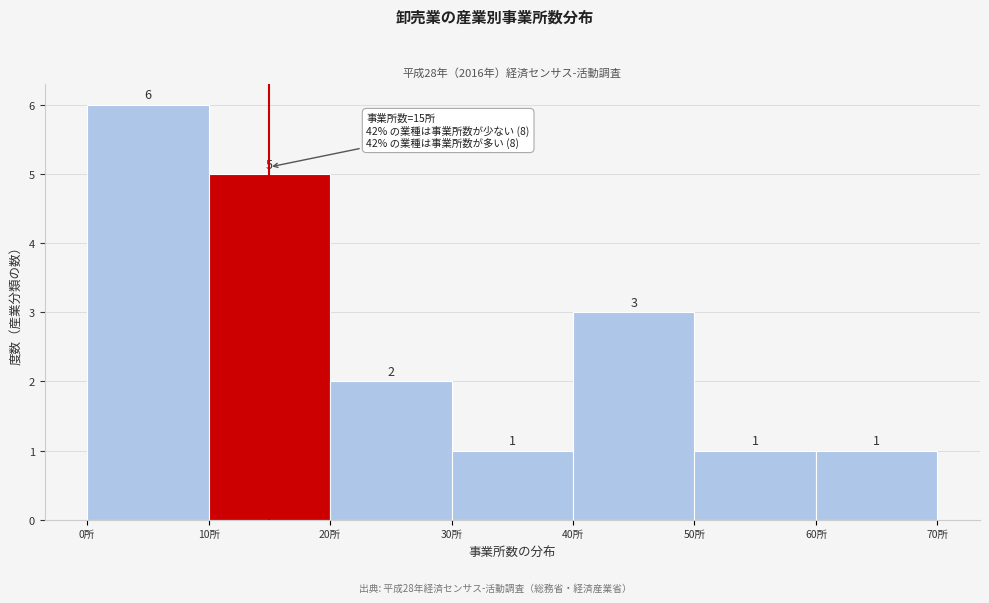

Reading left to right, list every bar in this chart as the range it spans on the x-axis followed by its height.

0 to 10: 6
10 to 20: 5
20 to 30: 2
30 to 40: 1
40 to 50: 3
50 to 60: 1
60 to 70: 1